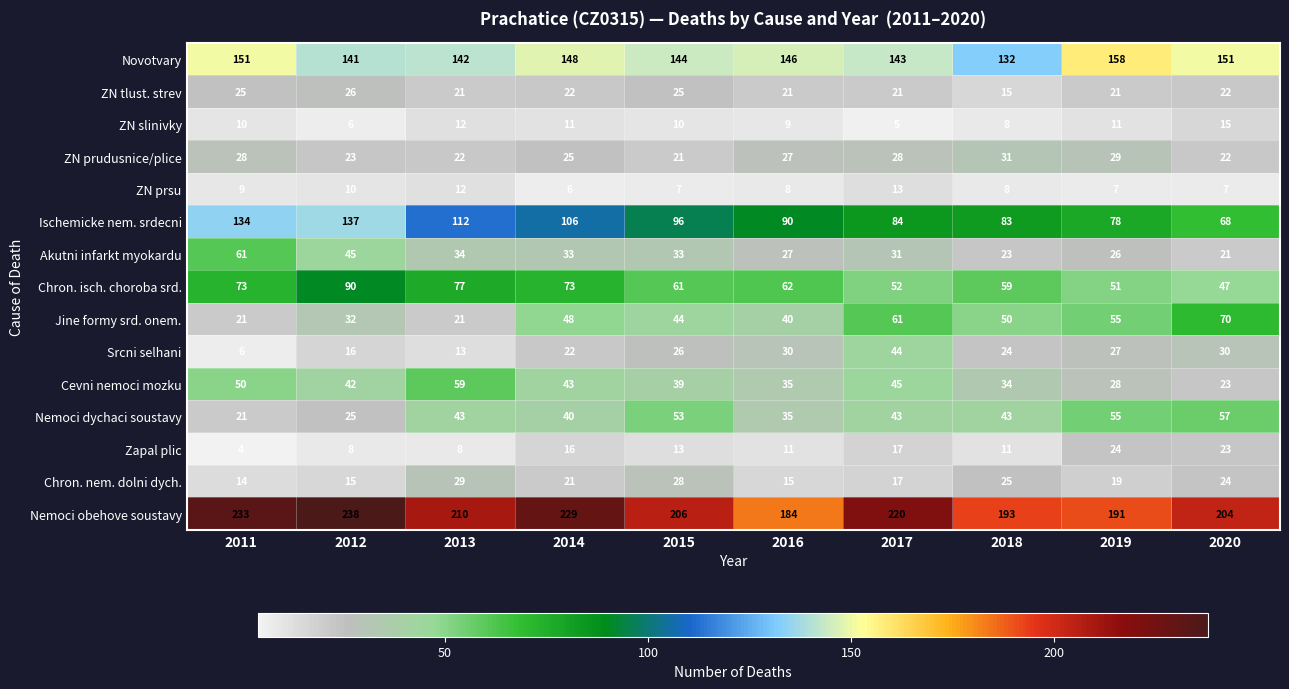

How many data points does each series have?

10